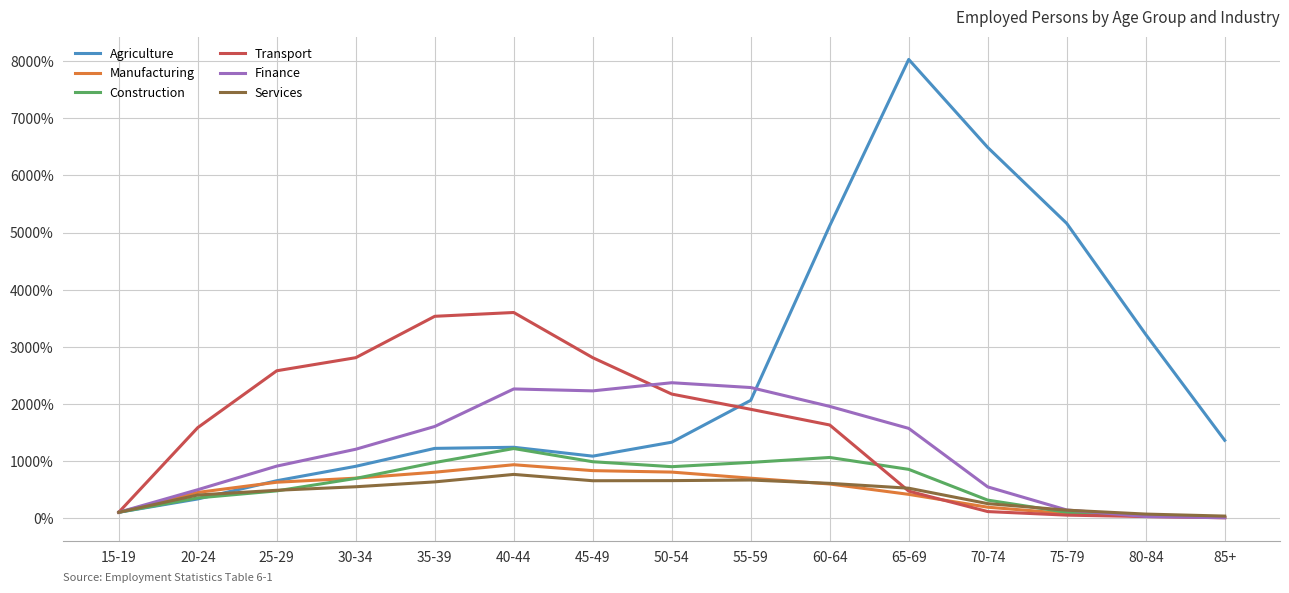

What is the greatest value displayed?

80.3